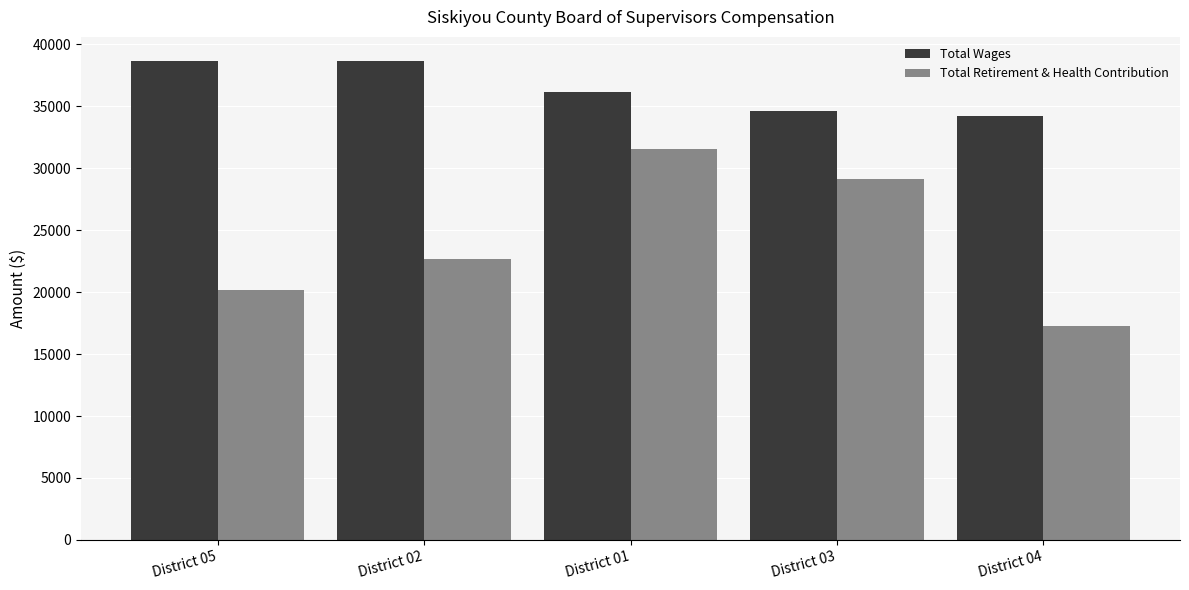

At how many categories does at least one series exceed 22963?

5